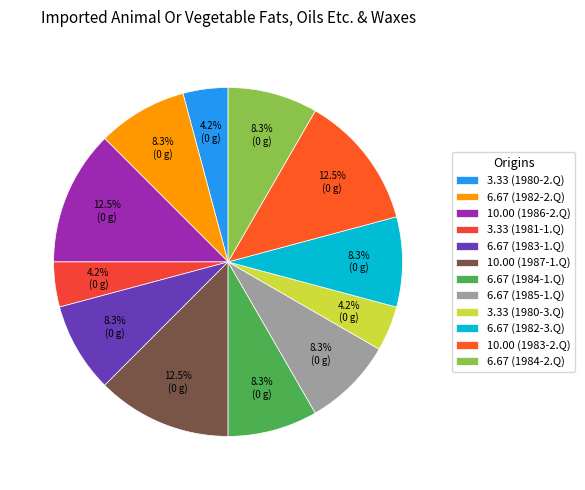

How many slices are in this pie chart?

12